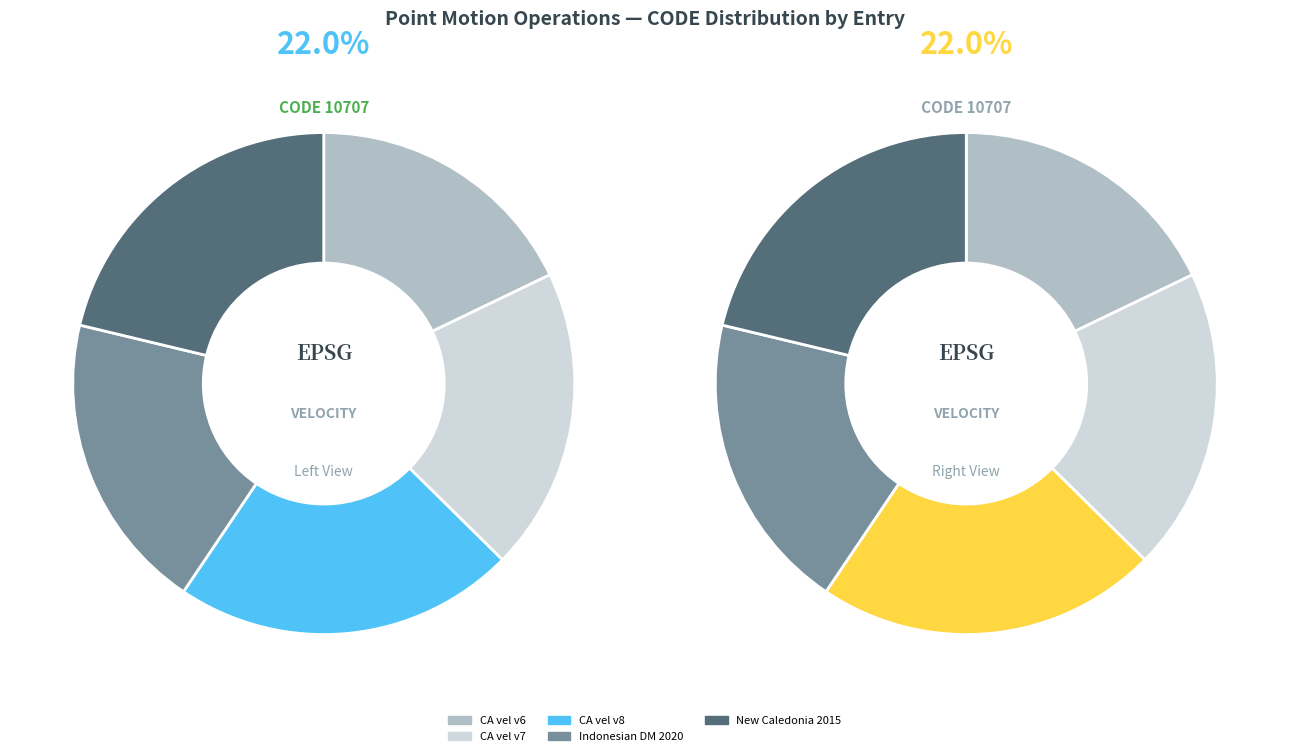

The Canada velocity grid v7 slice represents 20% of the pie. True or false?

True